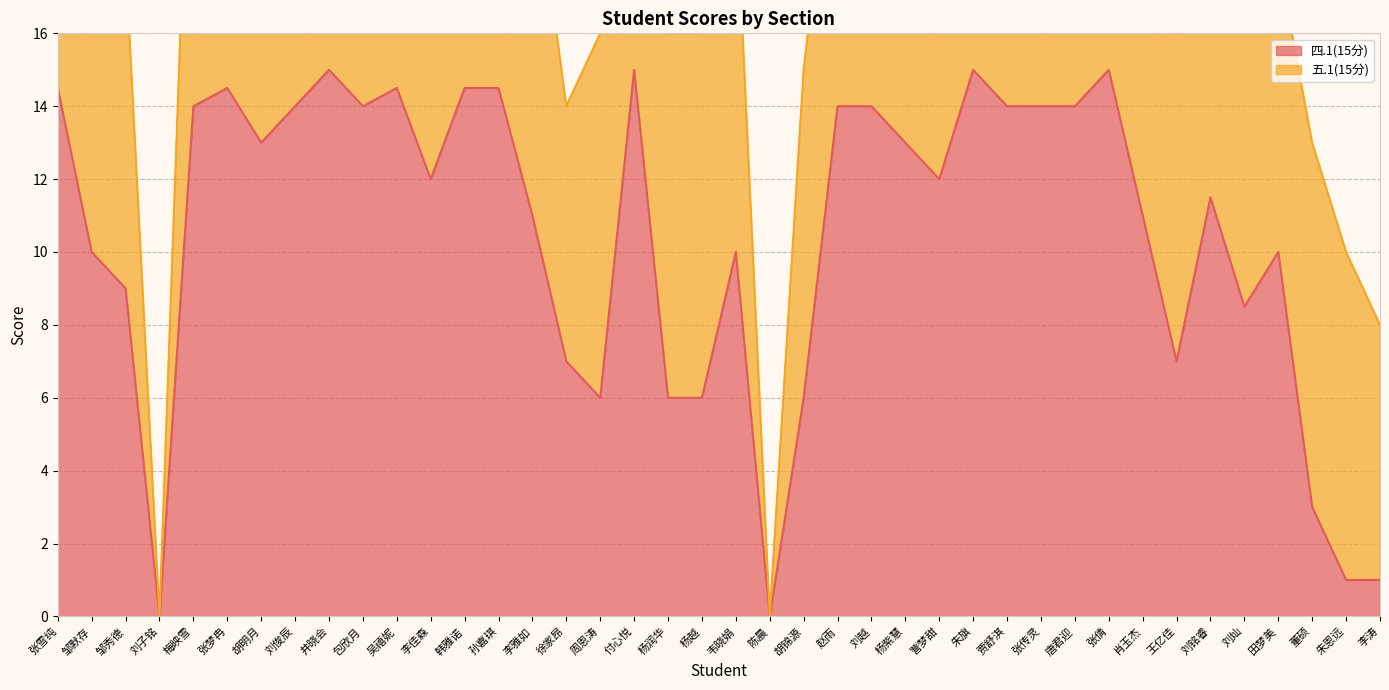

Reading left to right, what are all the values shown in this chart?

14.5	10.0	9.0	0.0	14.0	14.5	13.0	14.0	15.0	14.0	14.5	12.0	14.5	14.5	11.0	7.0	6.0	15.0	6.0	6.0	10.0	0.0	6.0	14.0	14.0	13.0	12.0	15.0	14.0	14.0	14.0	15.0	11.0	7.0	11.5	8.5	10.0	3.0	1.0	1.0